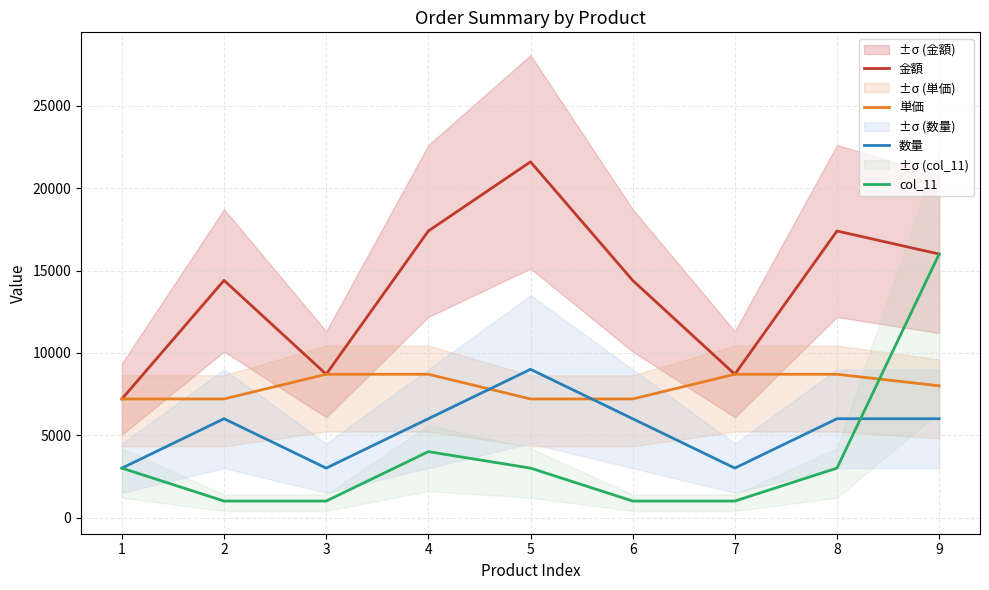

Is the value of 単価 at 2 greater than the value of 数量 at 8?

Yes